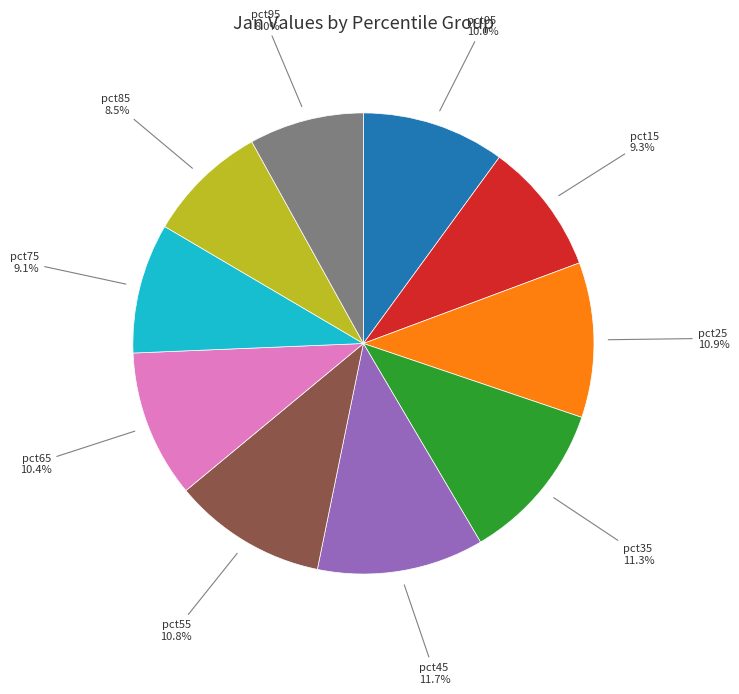

Is there any slice that represents more than half of the pie?

No